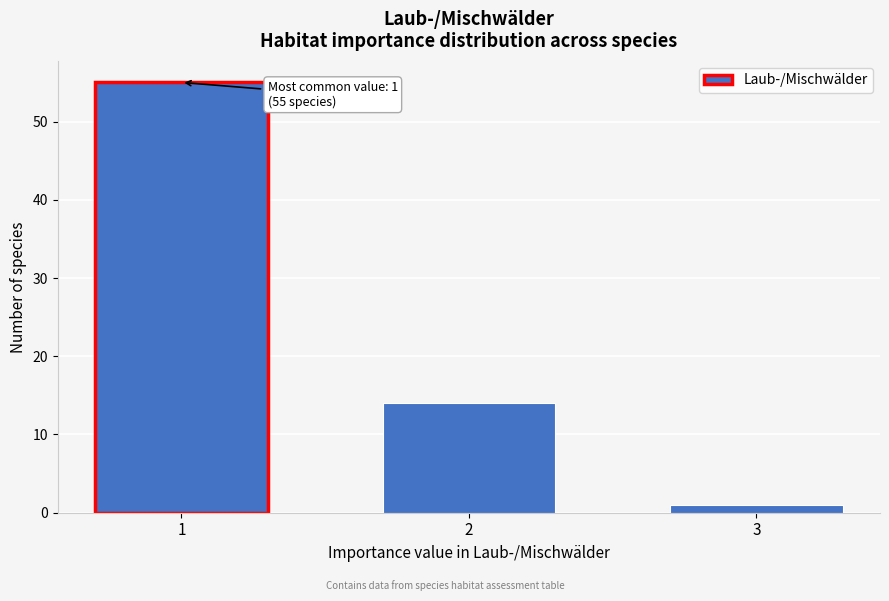

Reading left to right, transcribe all the data shown in this chart.

1=55	2=14	3=1